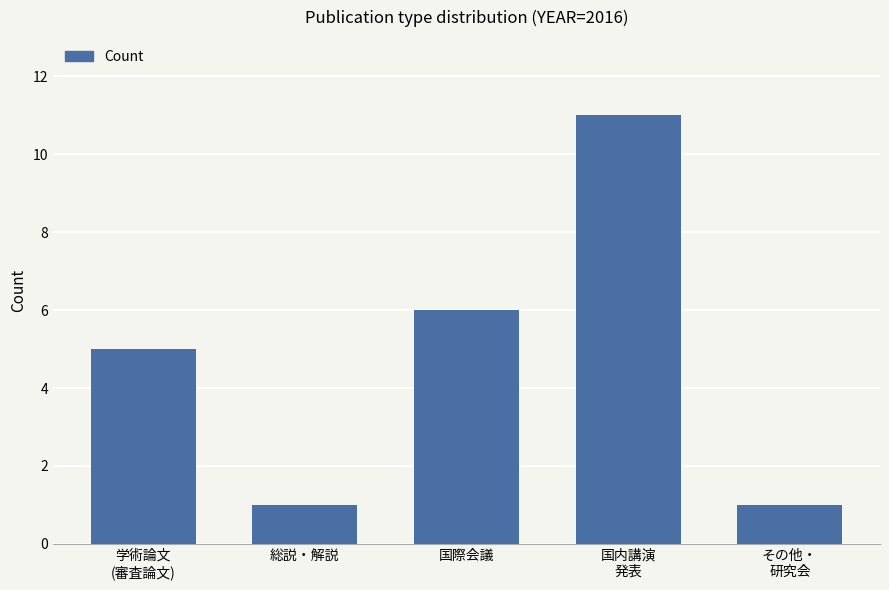

What is the label of the 2nd bar from the left?

総説・解説